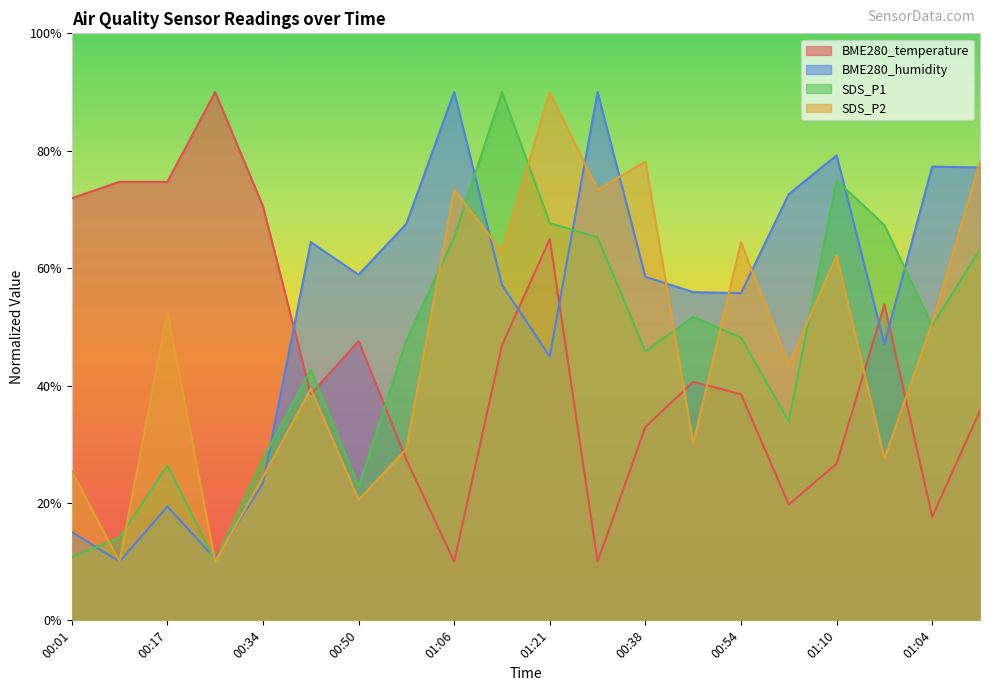

How many interior local valleys does the SDS_P2 series have?

8